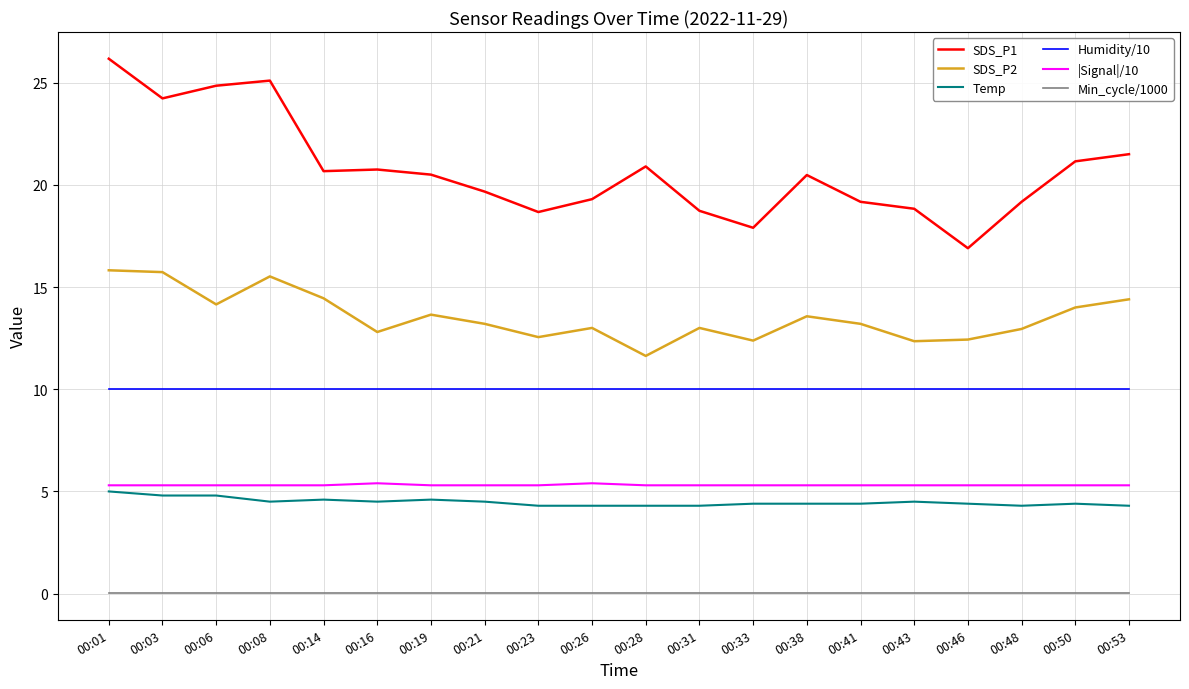

The value of Min_cycle/1000 at 00:38 is 0.0. True or false?

True